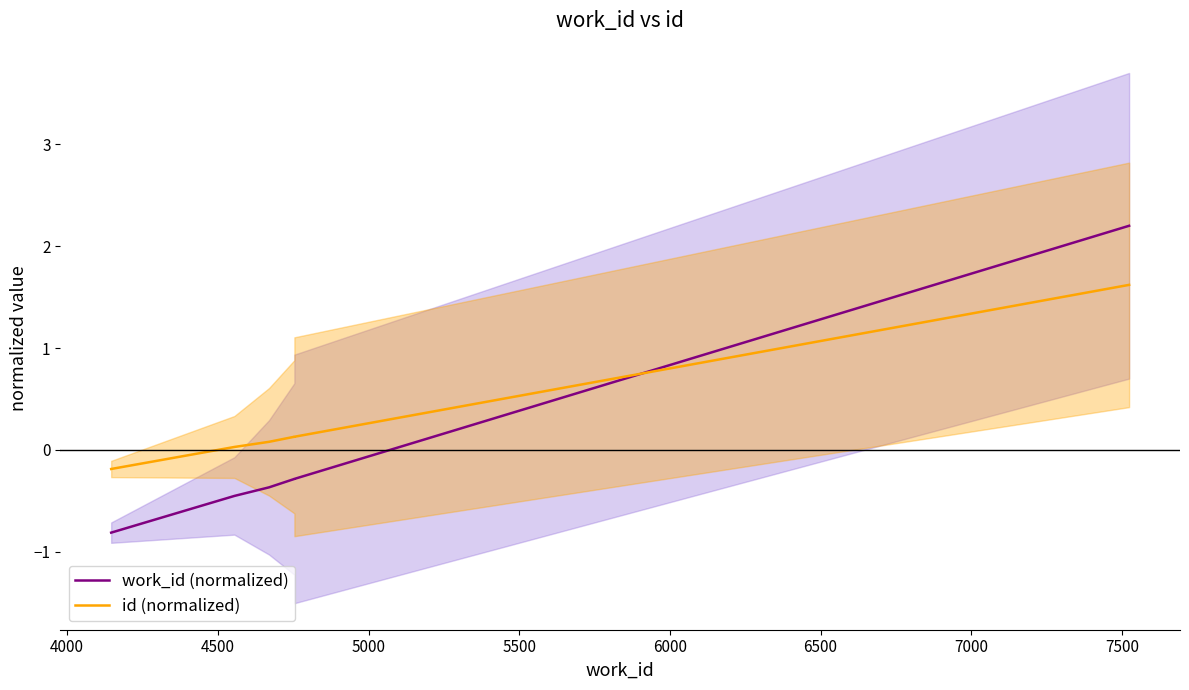

What are all the series names shown in the legend?

work_id (normalized), id (normalized)